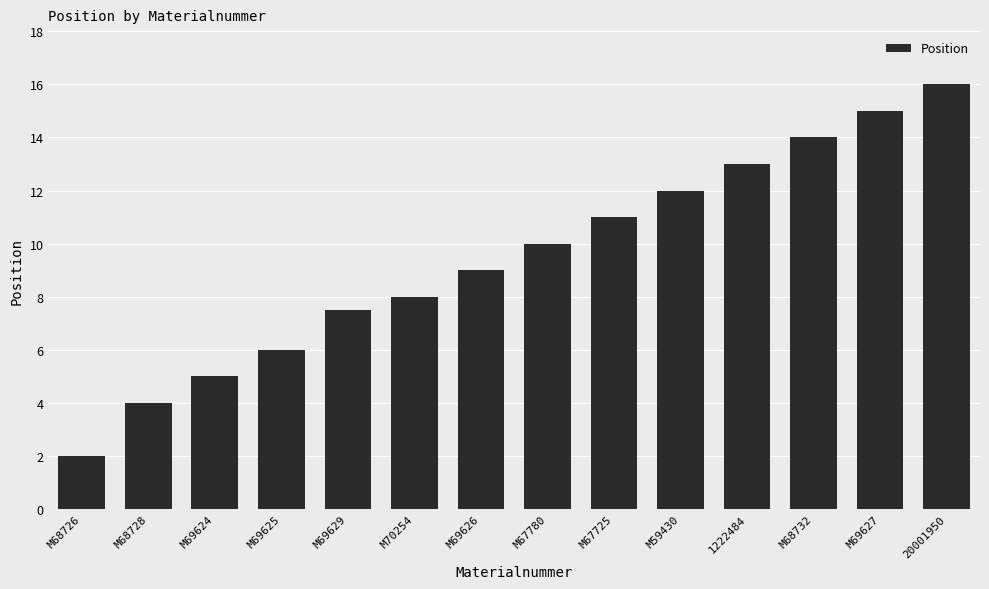

Reading left to right, list all the values displayed in this chart.

M68726=2.0	M68728=4.0	M69624=5.0	M69625=6.0	M69629=7.5	M70254=8.0	M69626=9.0	M67780=10.0	M67725=11.0	M59430=12.0	1222484=13.0	M68732=14.0	M69627=15.0	20001950=16.0